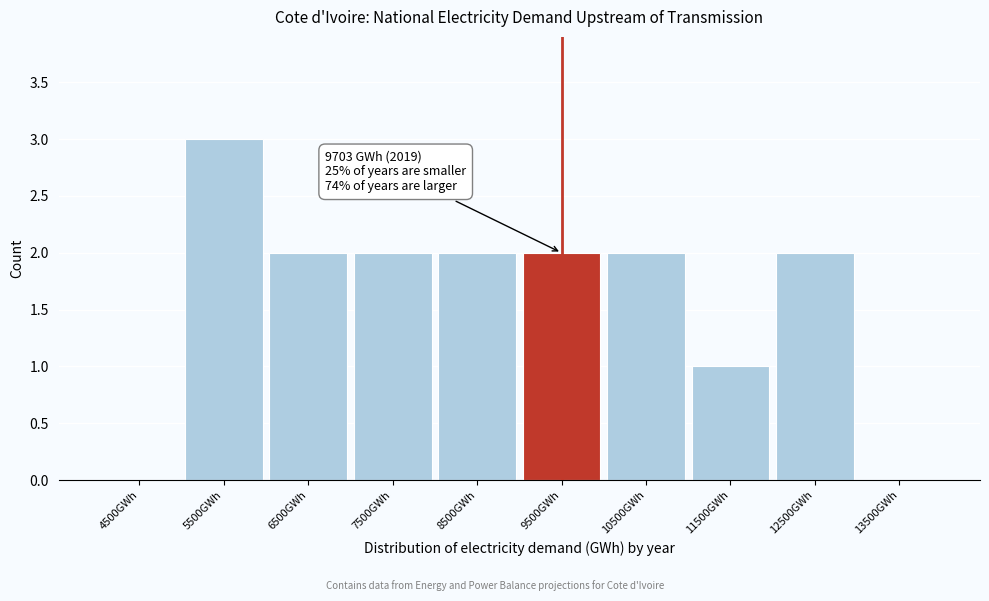

Reading right to left, transcribe all the data shown in this chart.

13500GWh=0	12500GWh=2	11500GWh=1	10500GWh=2	9500GWh=2	8500GWh=2	7500GWh=2	6500GWh=2	5500GWh=3	4500GWh=0